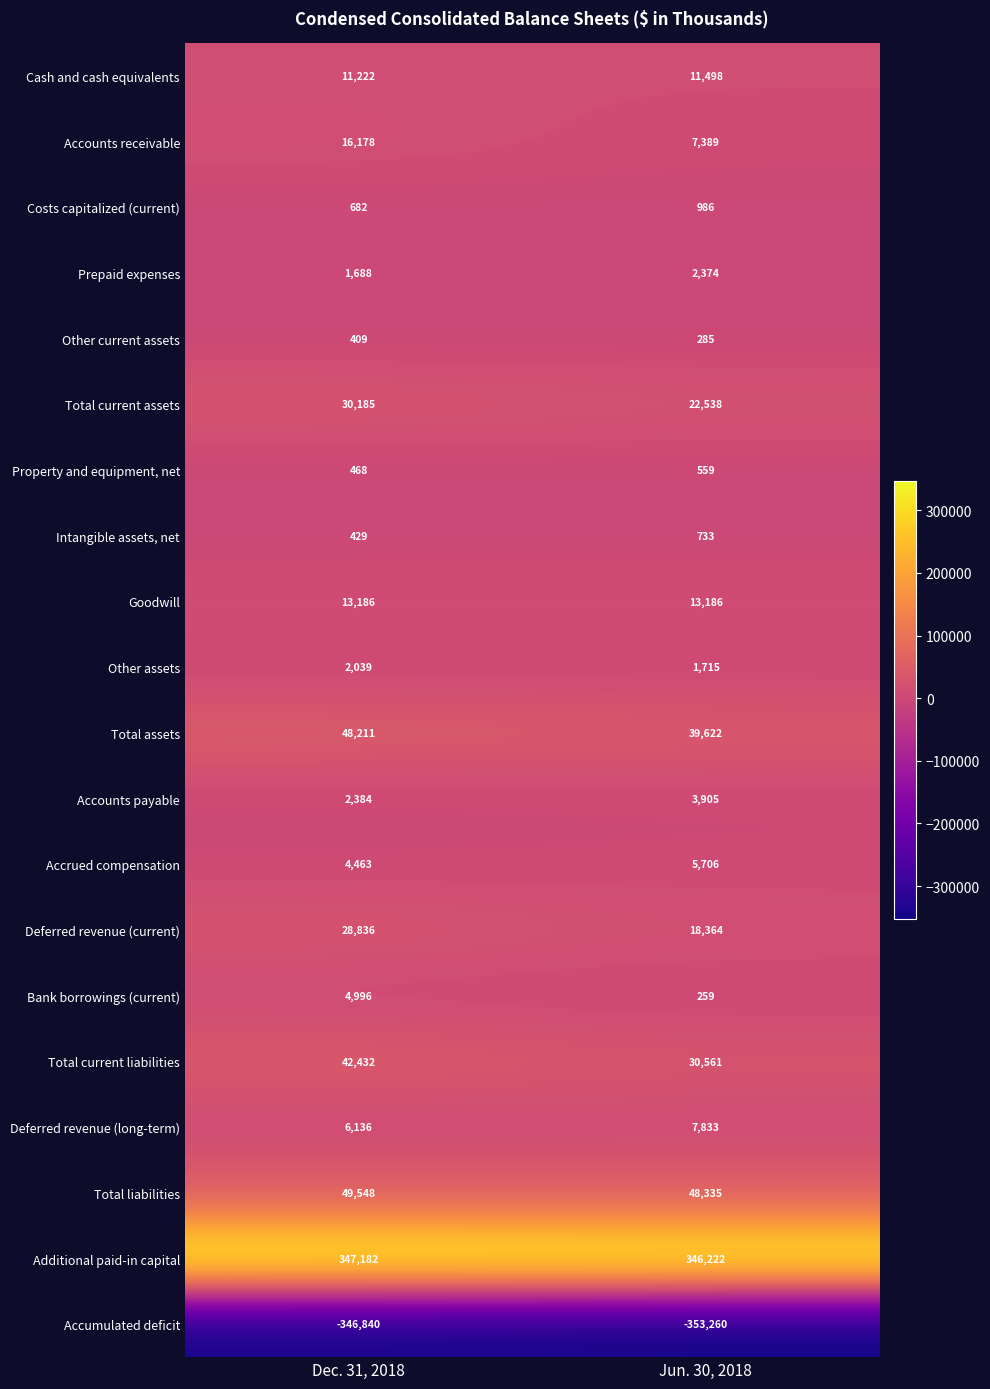

Which category has the lowest value in the Bank borrowings (current) series?

Jun. 30, 2018